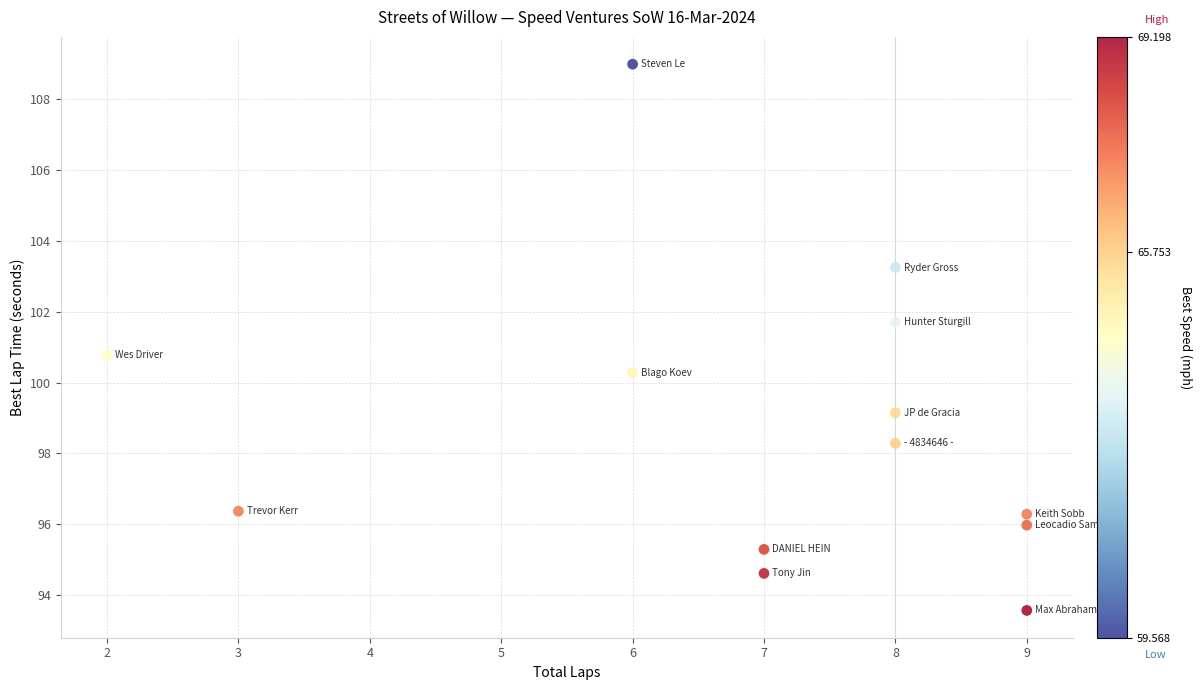

What is the range of X values (max minus min)?

7.0